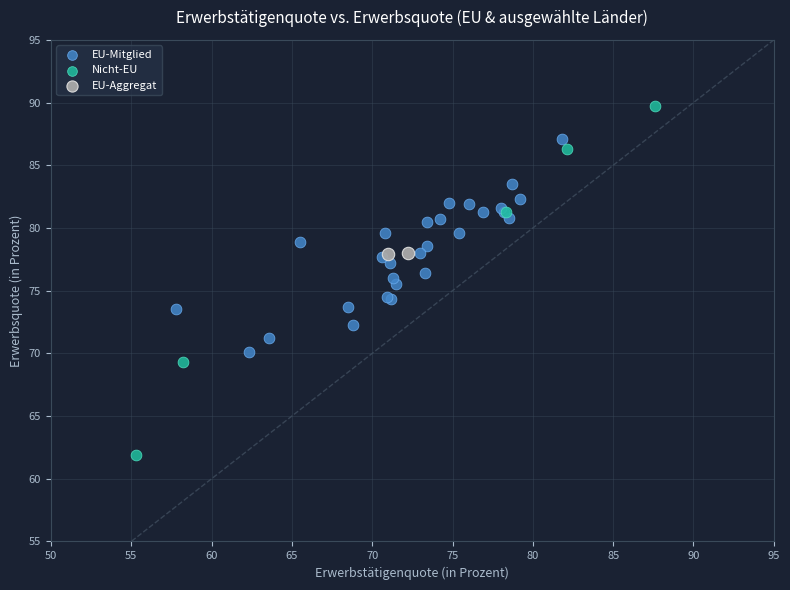

What are all the series names shown in the legend?

EU-Mitglied, Nicht-EU, EU-Aggregat